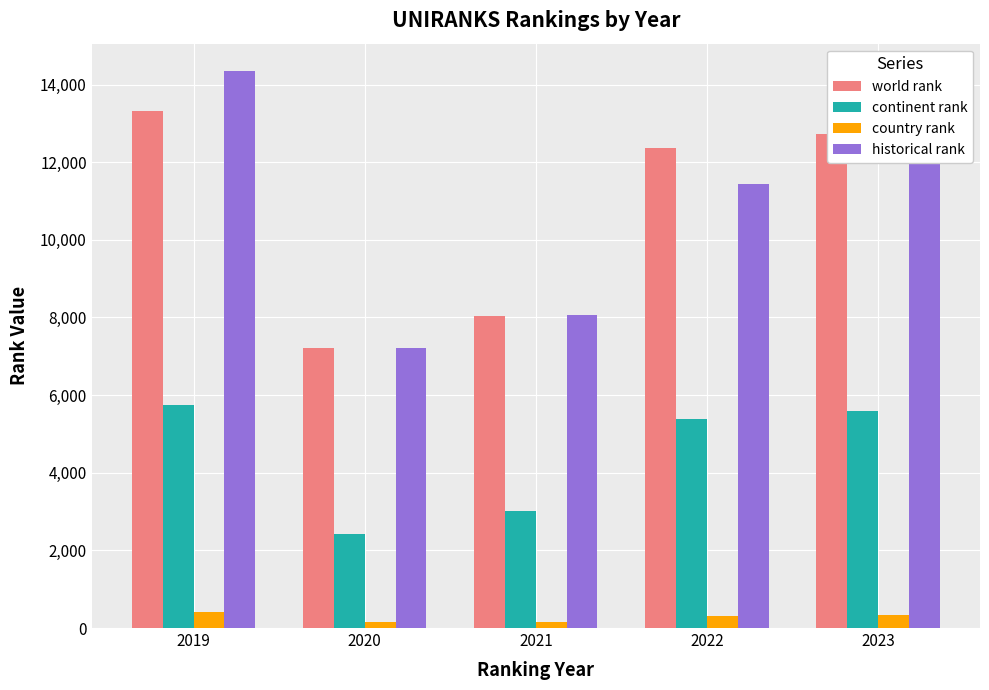

How many groups of bars are there?

5